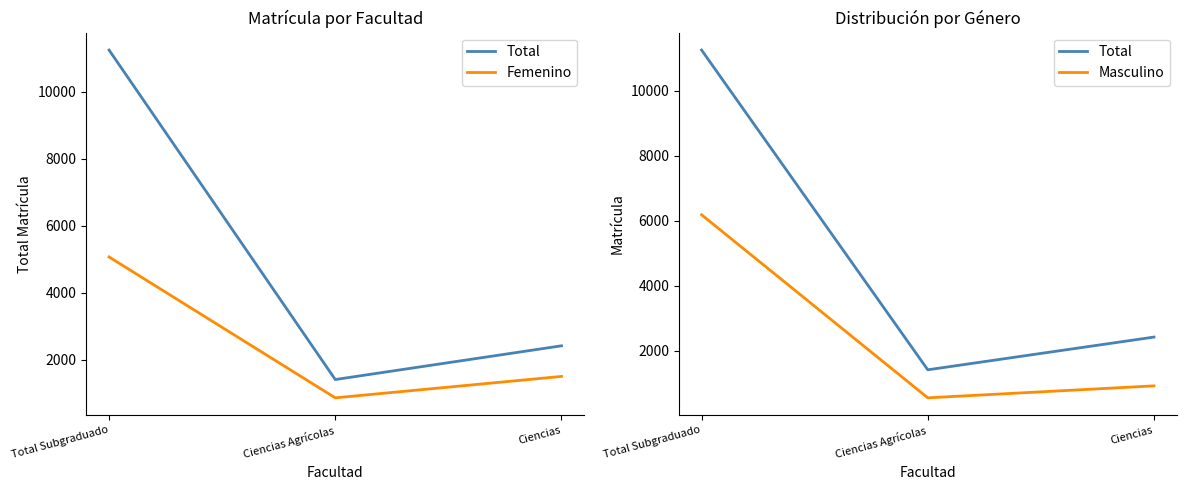

What is the label of the 2nd point from the right?

Ciencias Agrícolas